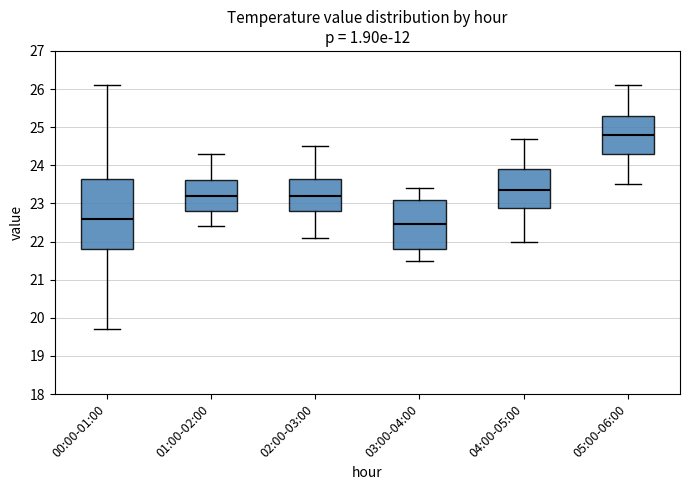

Reading left to right, read every box against the y-axis: the position of its median line, the range the box covers, and the ends of its whiskers. The values are not printed on the chart, so give them approximately, as read against the axis.

00:00-01:00: median 22.6, box 21.8 to 23.7, whiskers 19.7 to 26.1
01:00-02:00: median 23.2, box 22.8 to 23.6, whiskers 22.4 to 24.3
02:00-03:00: median 23.2, box 22.8 to 23.7, whiskers 22.1 to 24.5
03:00-04:00: median 22.5, box 21.8 to 23.1, whiskers 21.5 to 23.4
04:00-05:00: median 23.4, box 22.9 to 23.9, whiskers 22.0 to 24.7
05:00-06:00: median 24.8, box 24.3 to 25.3, whiskers 23.5 to 26.1